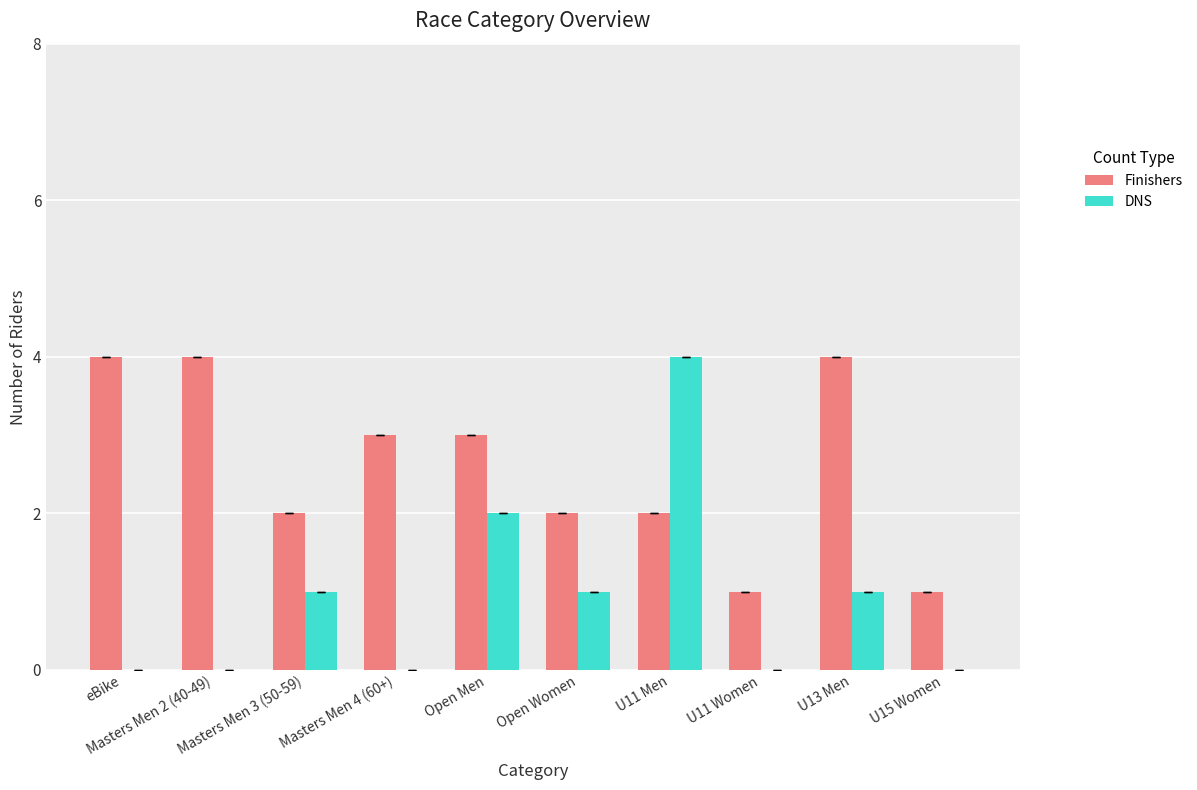

How many Finishers values are between 2 and 4?

8